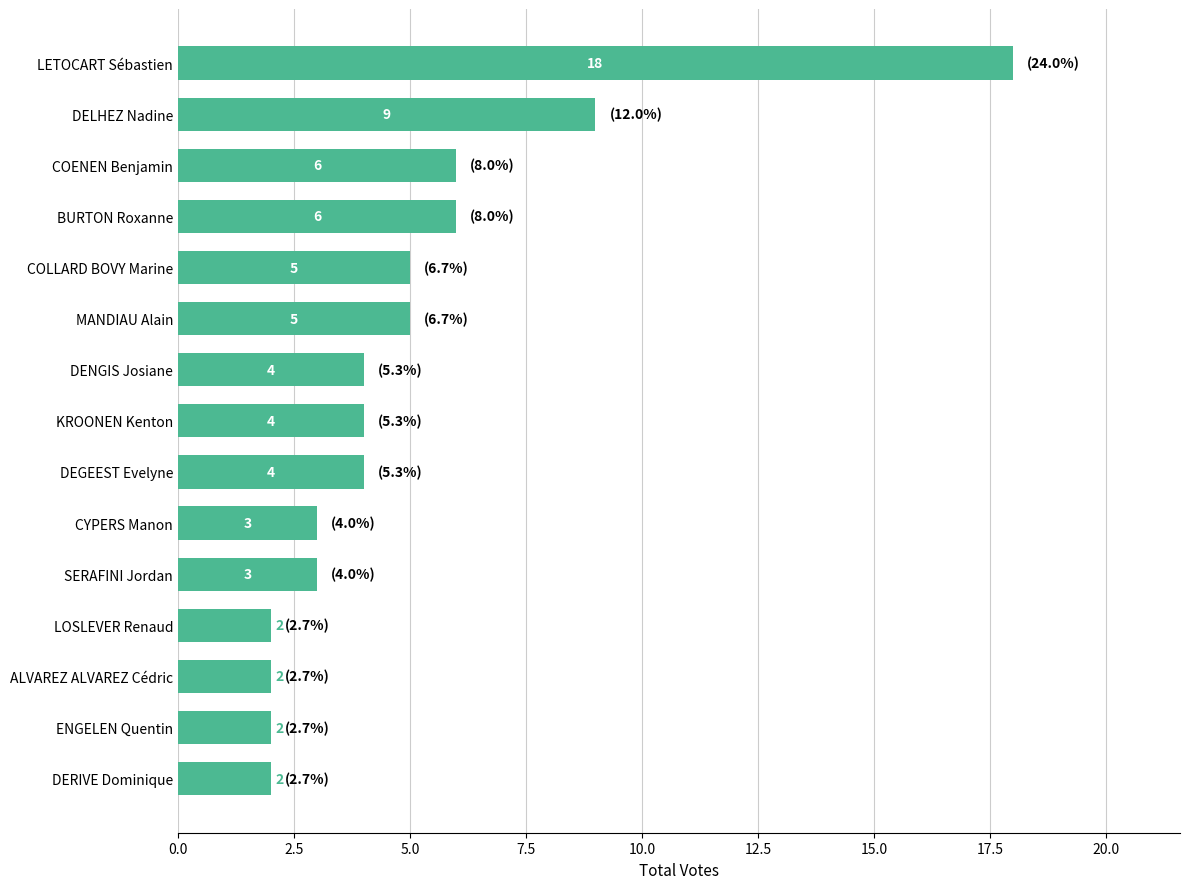

Approximately how many times larger is the value at KROONEN Kenton compared to MANDIAU Alain?

0.8